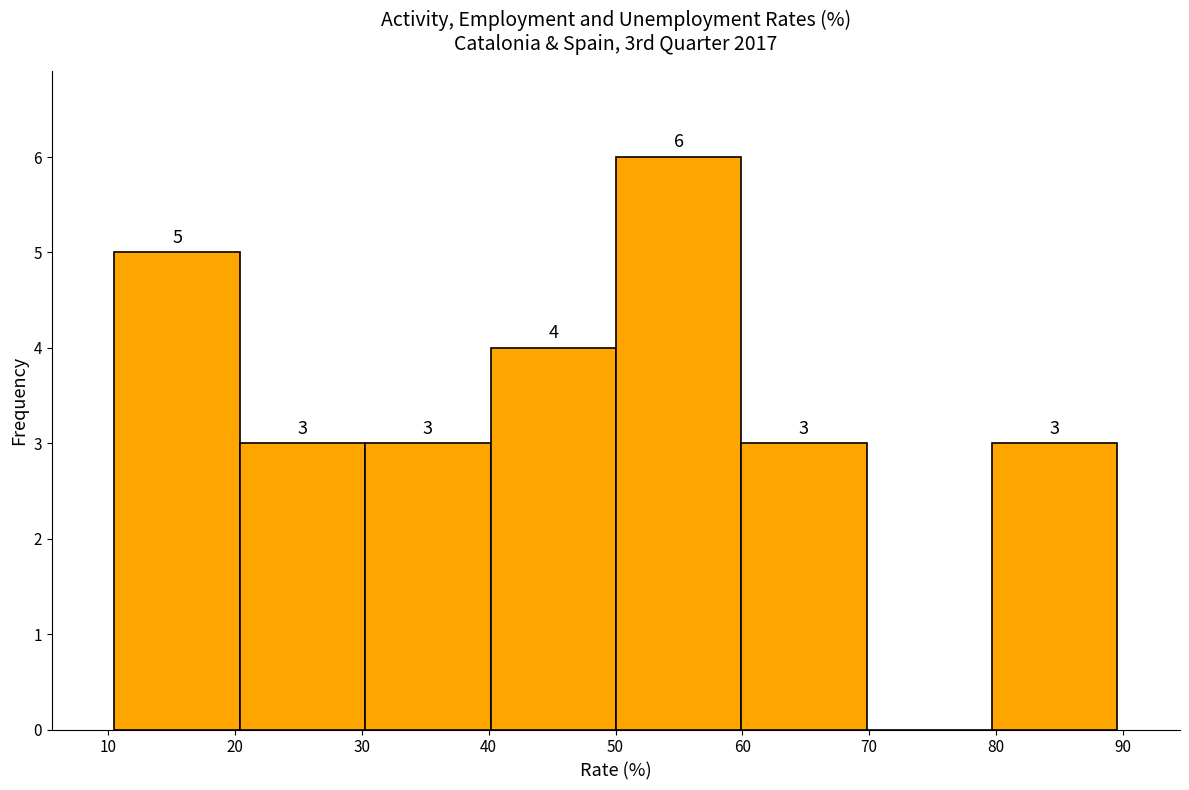

Over which range of the x-axis is the bar tallest?

50 to 60